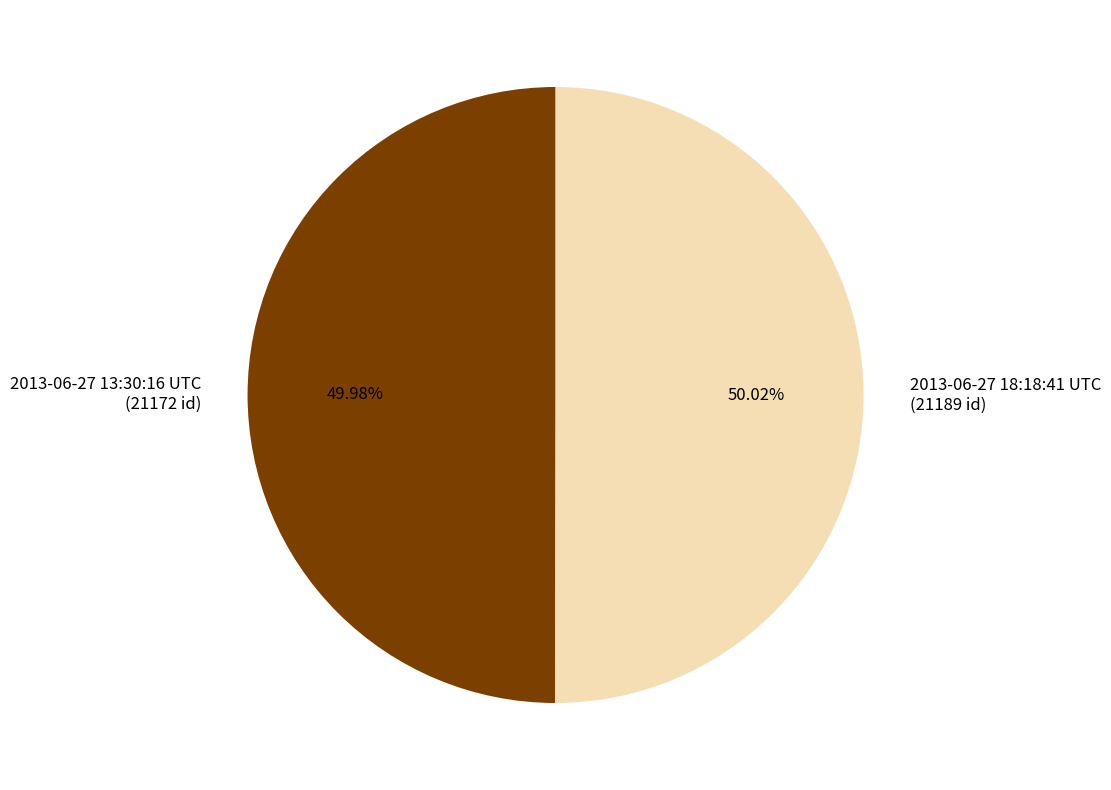

How many slices are in this pie chart?

2